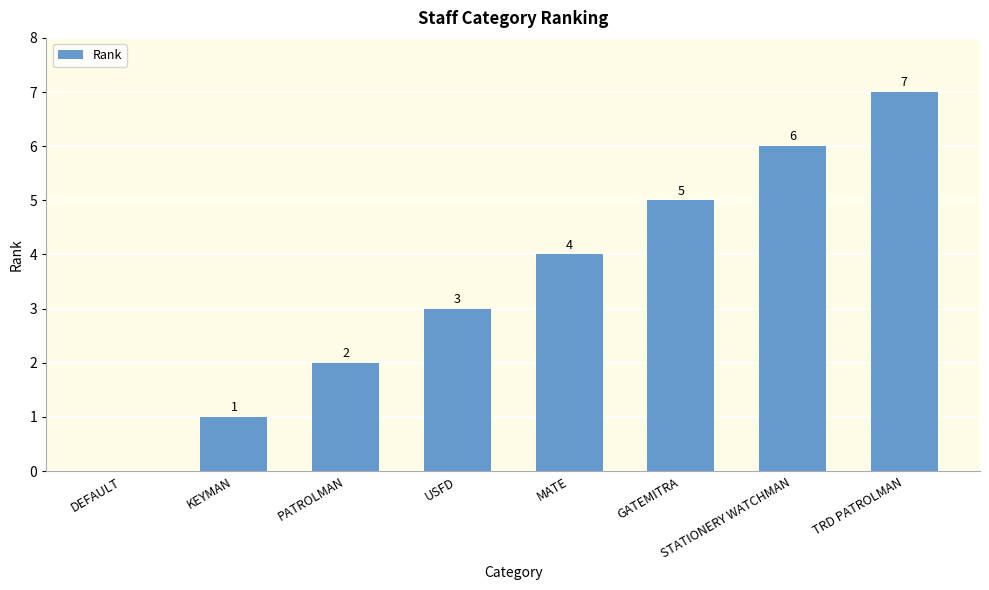

What is the sum of the values at USFD and TRD PATROLMAN?

10